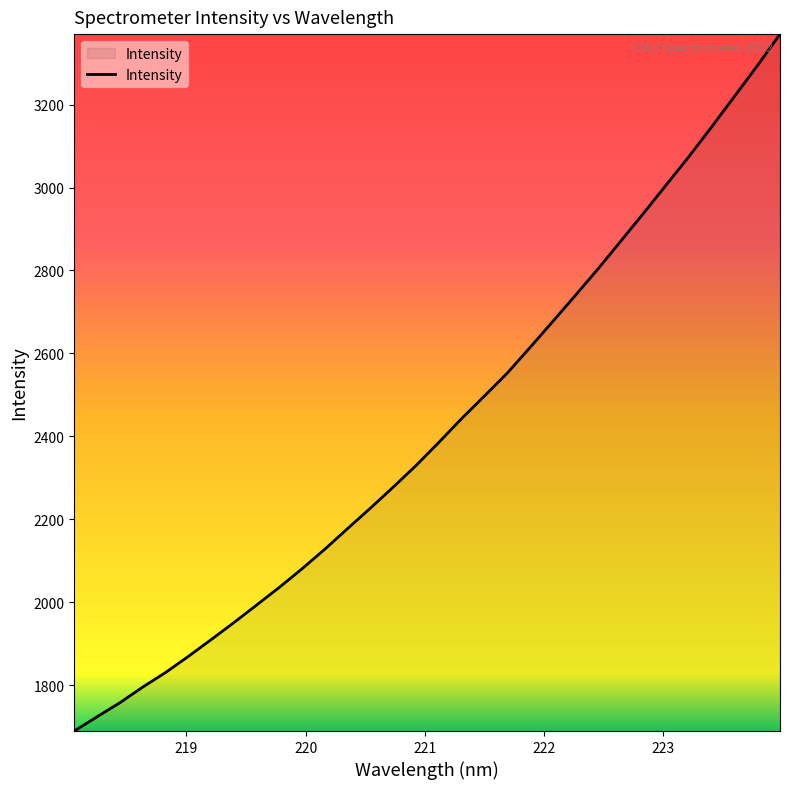

Count the number of values greater than 2385.

16